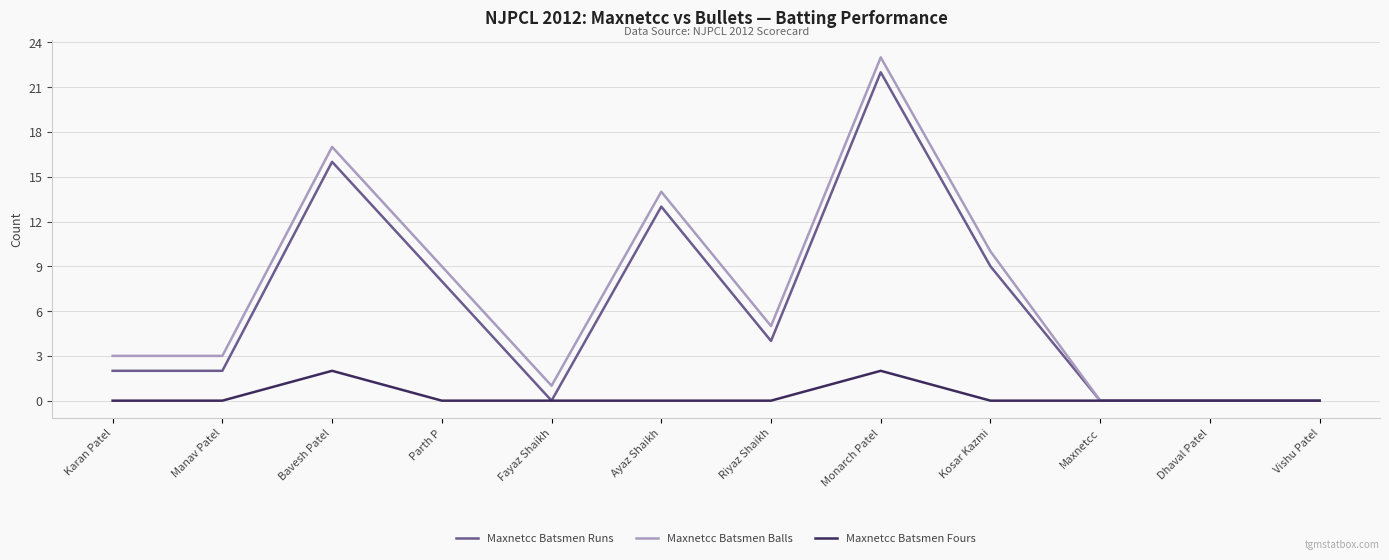

What position from the right is Karan Patel?

12